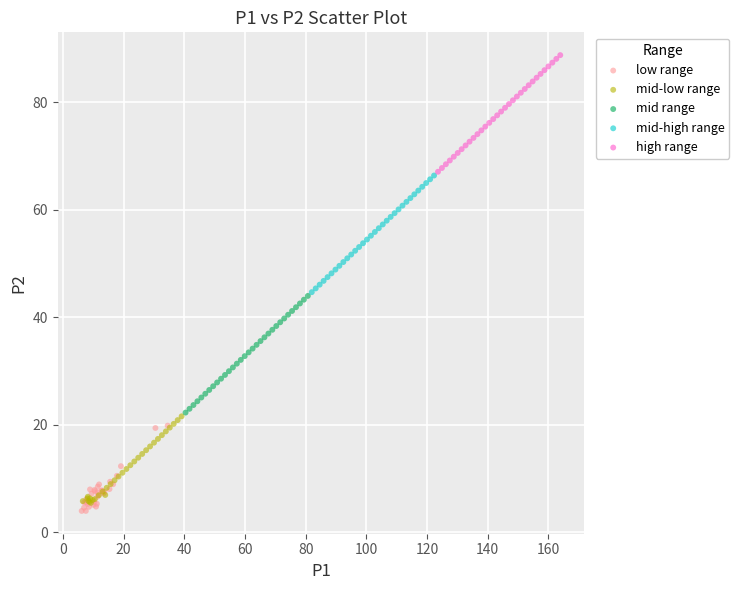

Which series contains the highest Y value?

high range